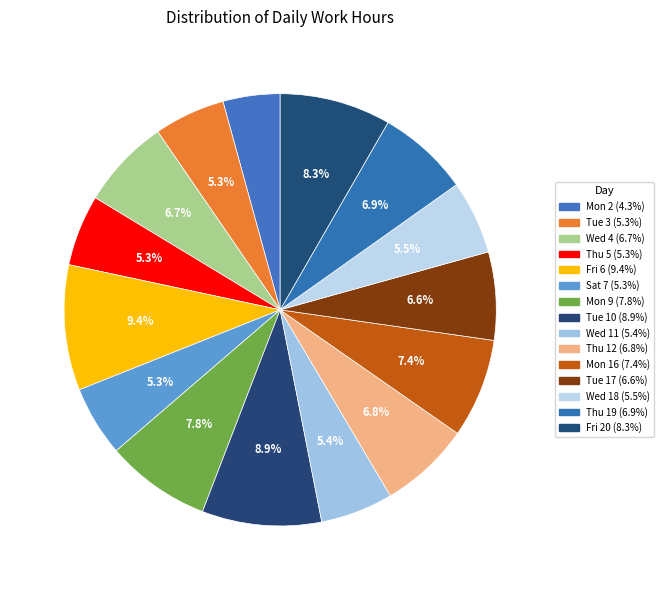

Count the number of slices in the pie.

15